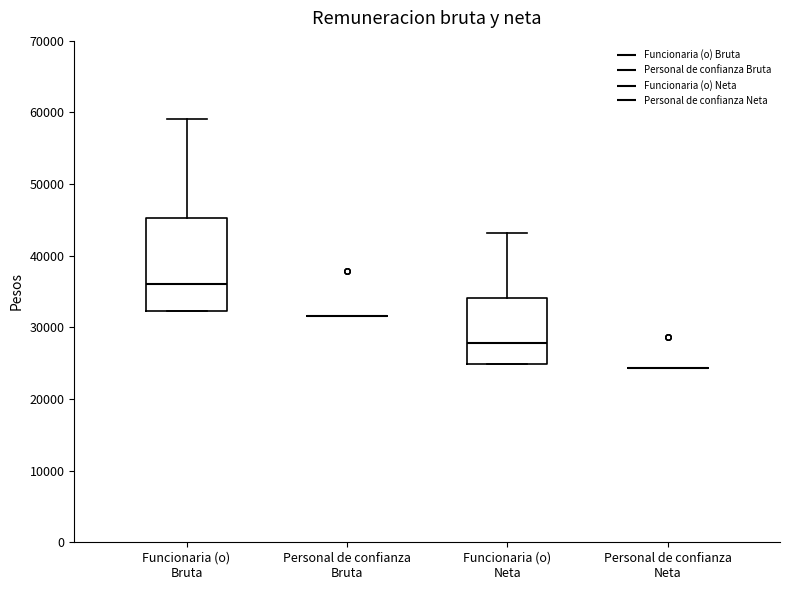

Reading left to right, transcribe this box plot: for each box, give where its median line is, the range the box spans, and where its two whiskers end, as read against the y-axis. The values are not printed on the chart, so give them approximately, as read against the axis.

Funcionaria (o) Bruta: median 36000, box 32000 to 45000, whiskers 32000 to 59000
Personal de confianza Bruta: box collapsed to a line at 32000, whiskers 32000 to 32000
Funcionaria (o) Neta: median 28000, box 25000 to 34000, whiskers 25000 to 43000
Personal de confianza Neta: box collapsed to a line at 24000, whiskers 24000 to 24000